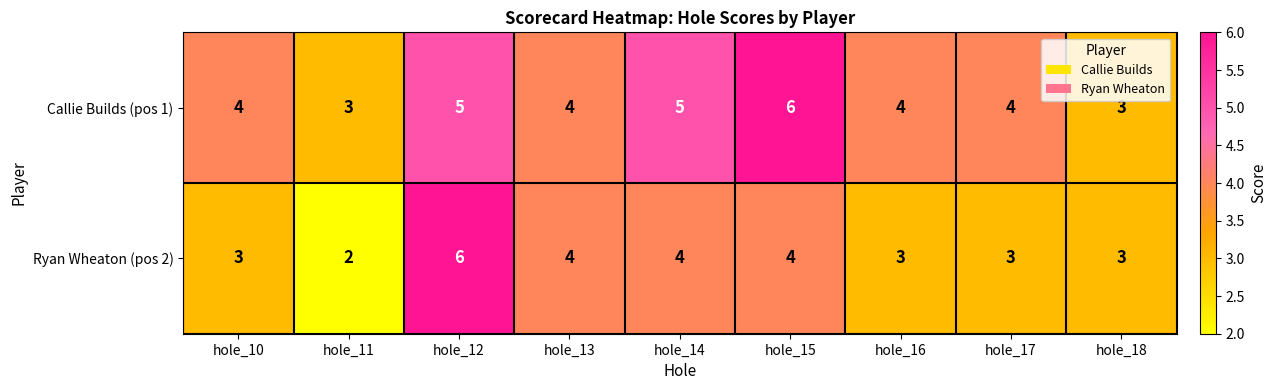

What is the difference between the maximum and second lowest values in the Callie Builds (pos 1) series?

3